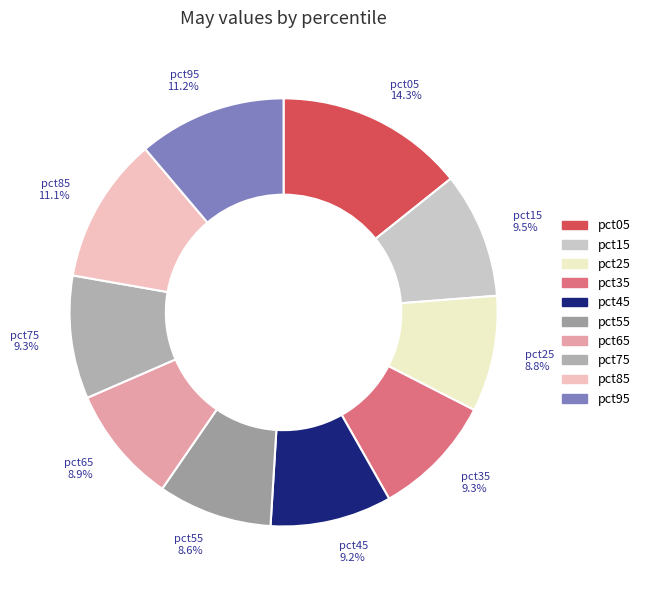

Which has a higher value, pct05 or pct85?

pct05